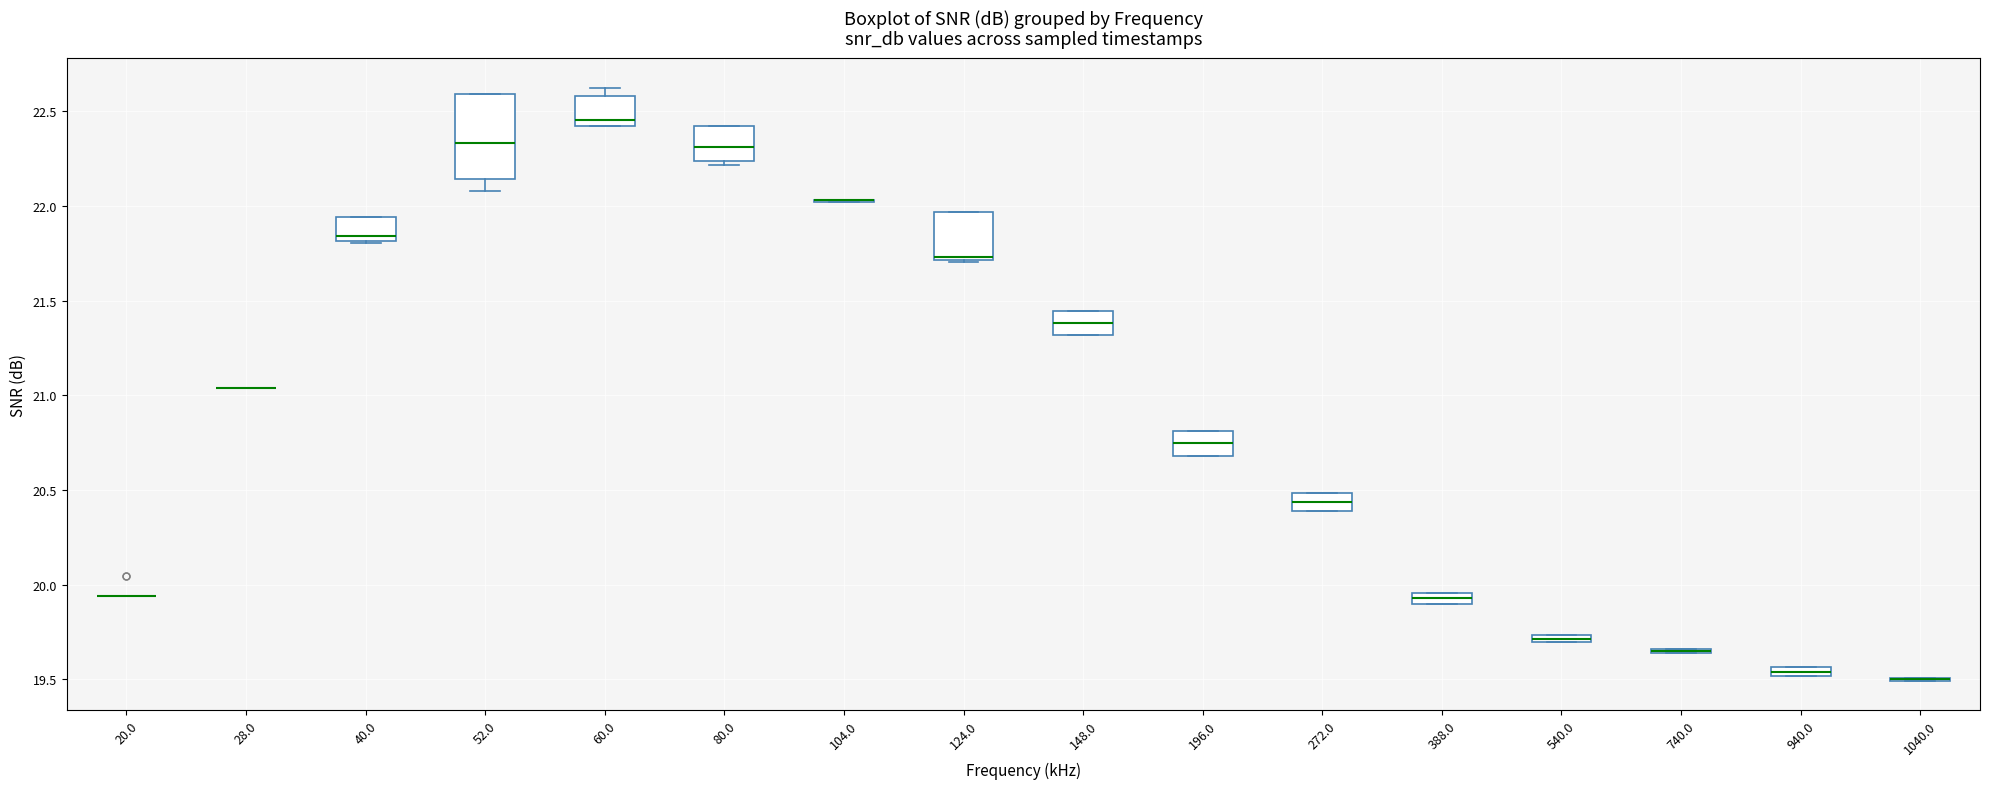

Which box is the tallest, from its lower edge to its upper edge?

52.0